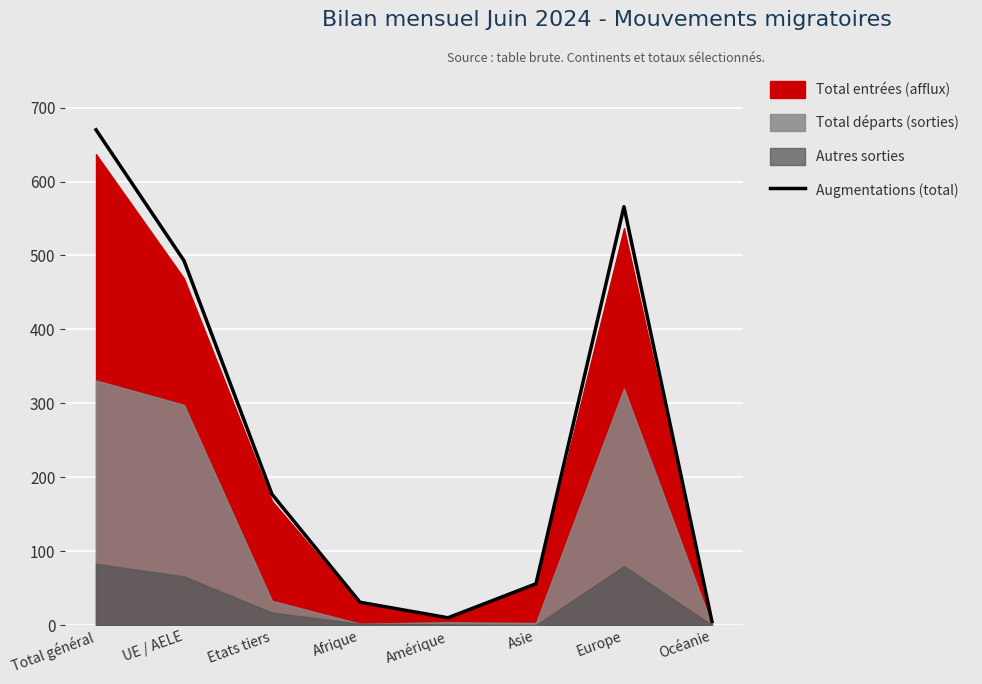

Approximately how many times larger is the value at Europe compared to Etats tiers?

3.2